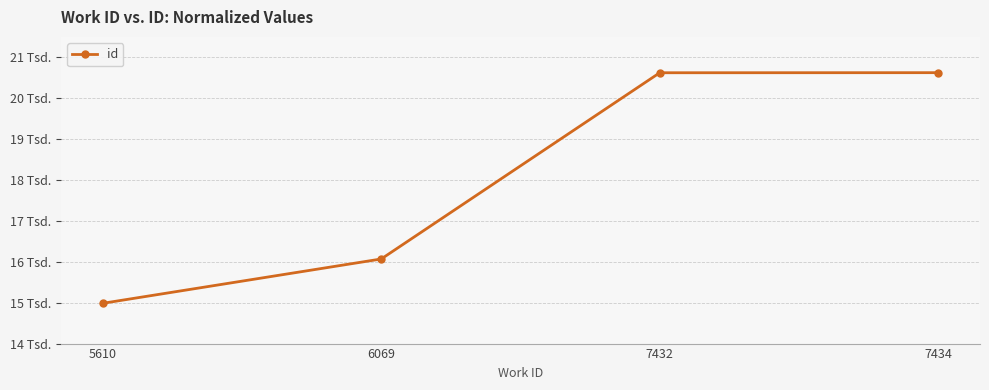

List the labels in order of value, largest first.

7434, 7432, 6069, 5610